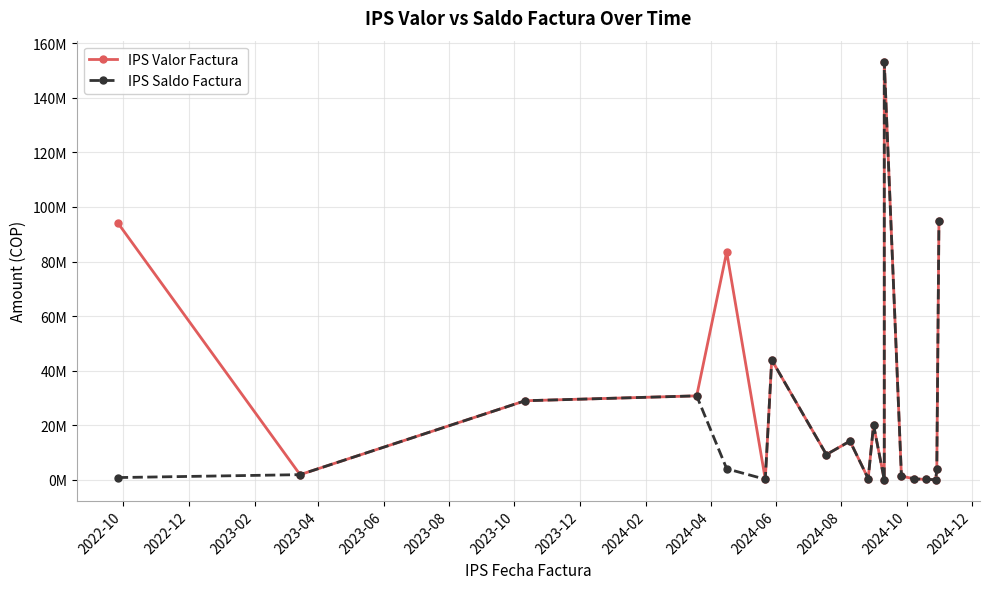

What is the sum of all IPS Saldo Factura values?

408896517